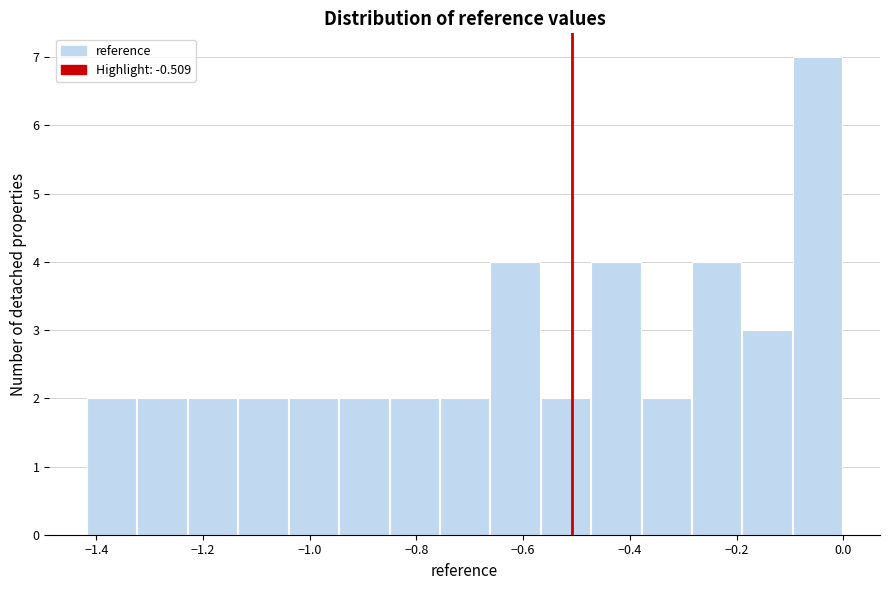

How tall is the bar that spans -0.18 to -0.10 on the x-axis? Neither the bar edges nor the heights are printed on the chart, so give them approximately, as read against the axes.

3